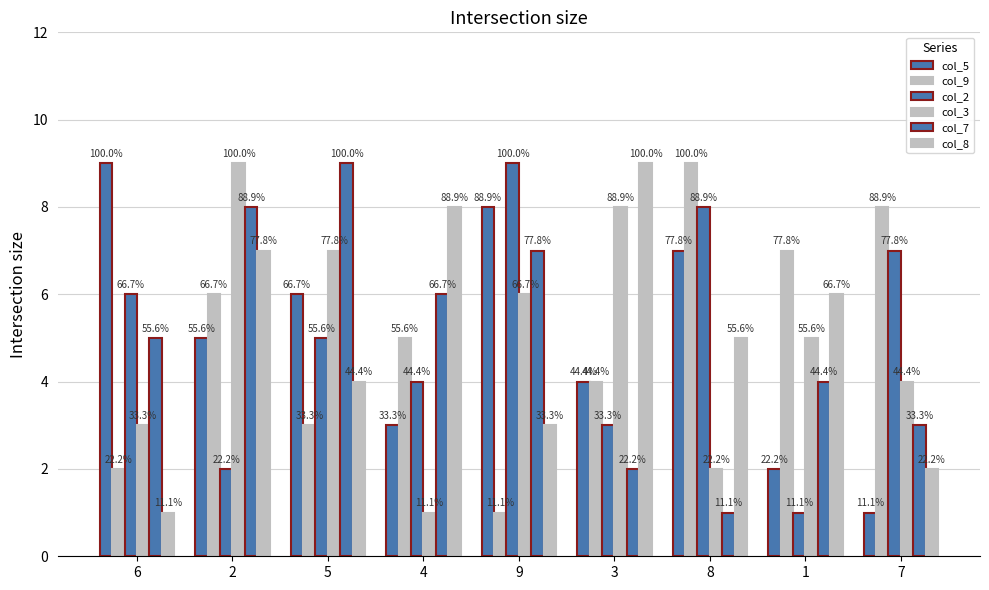

Is it true that col_8 equals 11 at 2?

False